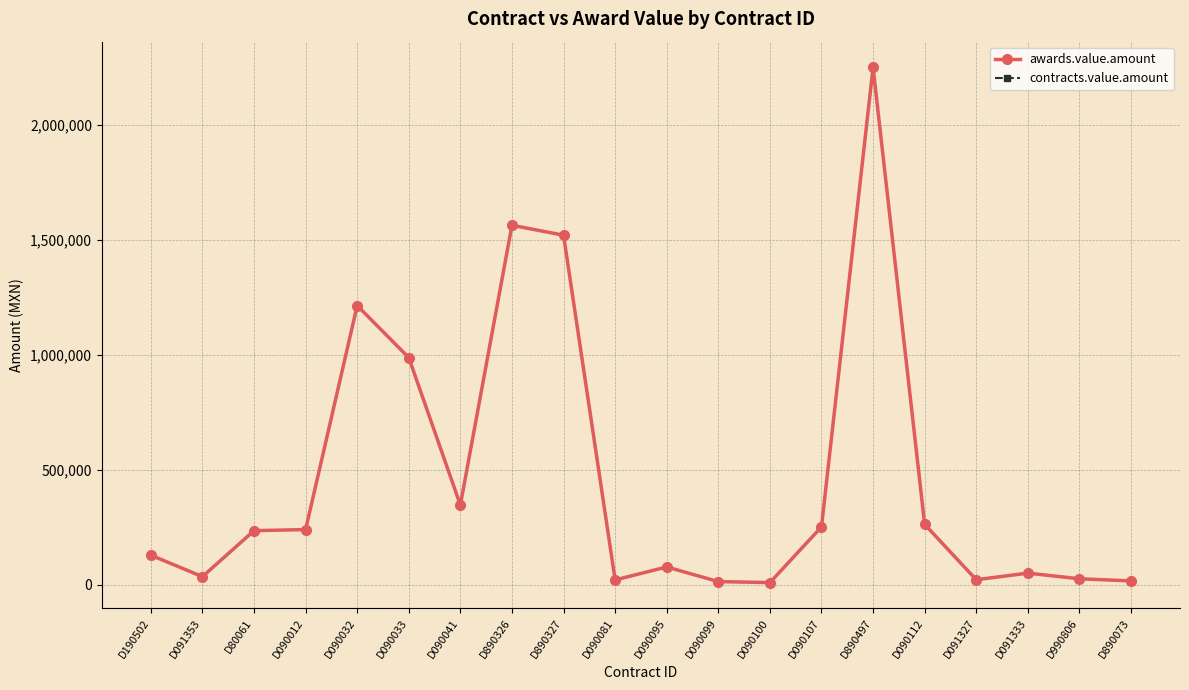

True or false: contracts.value.amount and awards.value.amount cross at least once.

False